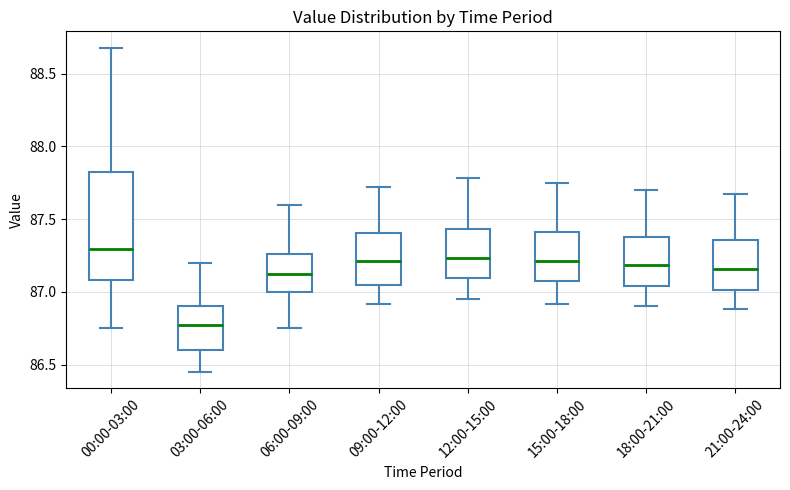

Reading left to right, transcribe this box plot: for each box, give where its median line is, the range the box spans, and where its two whiskers end, as read against the y-axis. The values are not printed on the chart, so give them approximately, as read against the axis.

00:00-03:00: median 87.30, box 87.10 to 87.80, whiskers 86.75 to 88.70
03:00-06:00: median 86.80, box 86.60 to 86.90, whiskers 86.45 to 87.20
06:00-09:00: median 87.10, box 87.00 to 87.25, whiskers 86.75 to 87.60
09:00-12:00: median 87.20, box 87.05 to 87.40, whiskers 86.90 to 87.70
12:00-15:00: median 87.25, box 87.10 to 87.45, whiskers 86.95 to 87.80
15:00-18:00: median 87.20, box 87.05 to 87.40, whiskers 86.90 to 87.75
18:00-21:00: median 87.20, box 87.05 to 87.40, whiskers 86.90 to 87.70
21:00-24:00: median 87.15, box 87.00 to 87.35, whiskers 86.90 to 87.65